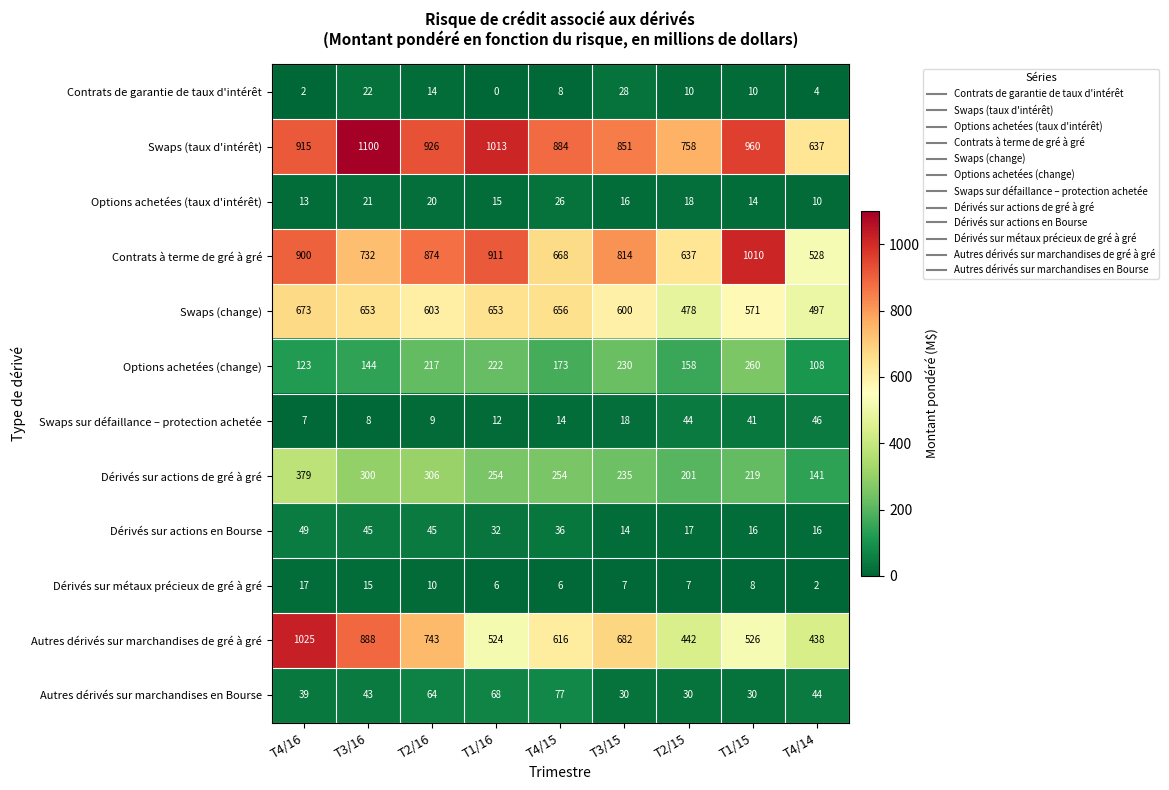

What is the greatest value displayed?

1100